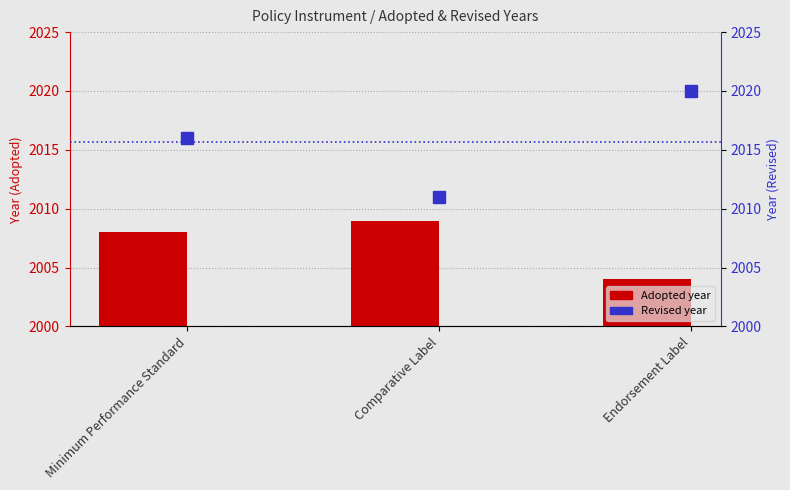

What is the difference between the Revised values at Minimum Performance Standard and Comparative Label?

5